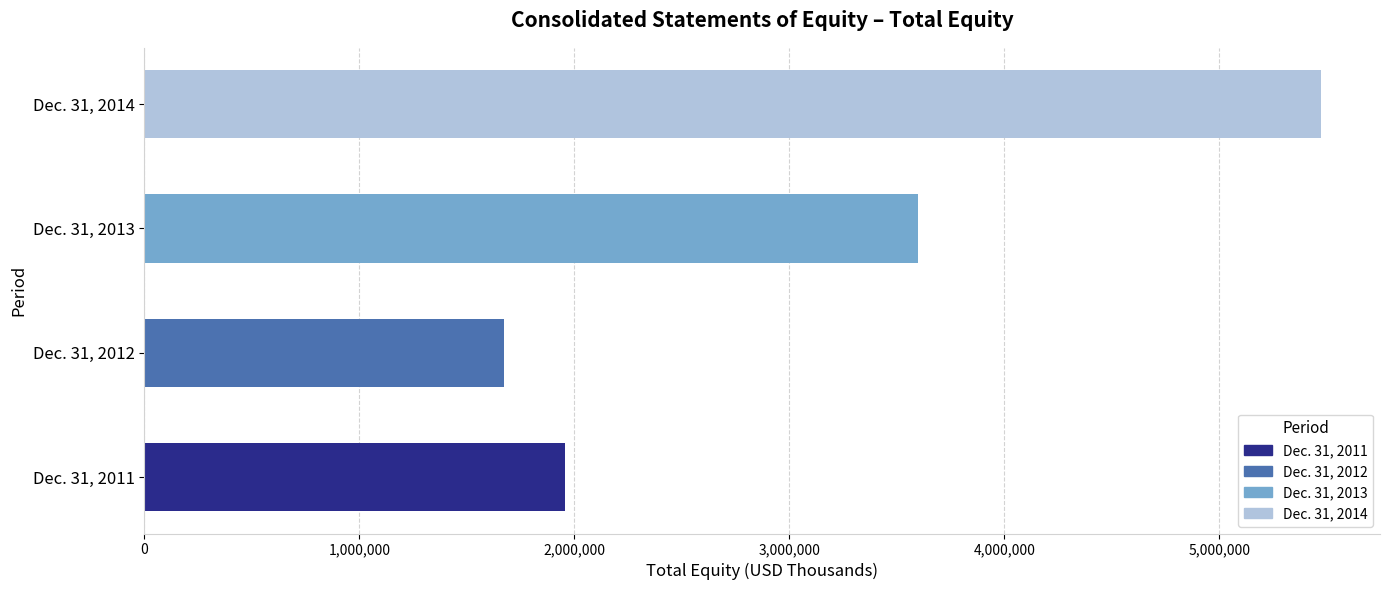

Reading top to bottom, transcribe all the data shown in this chart.

5473830	3598660	1673737	1958806